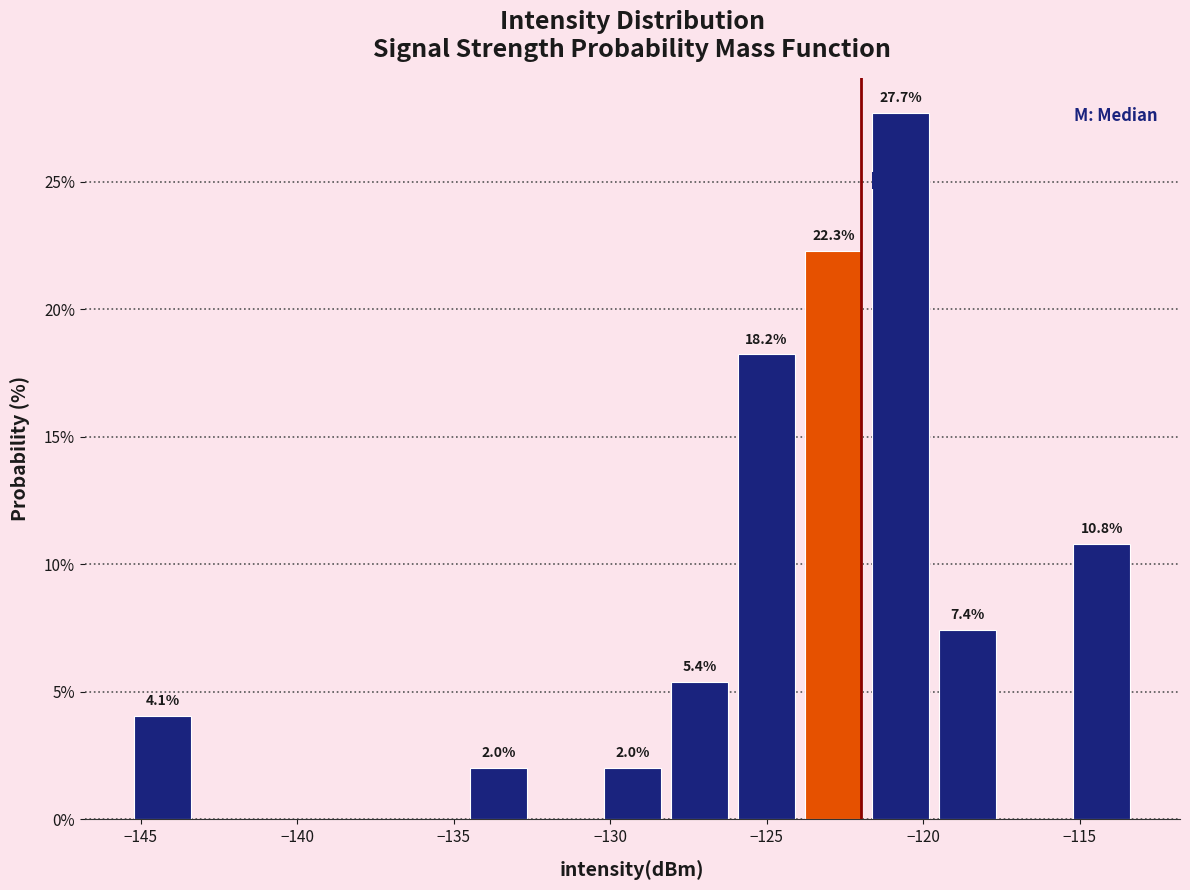

Which range on the x-axis has the tallest bar?

-122.0 to -119.5